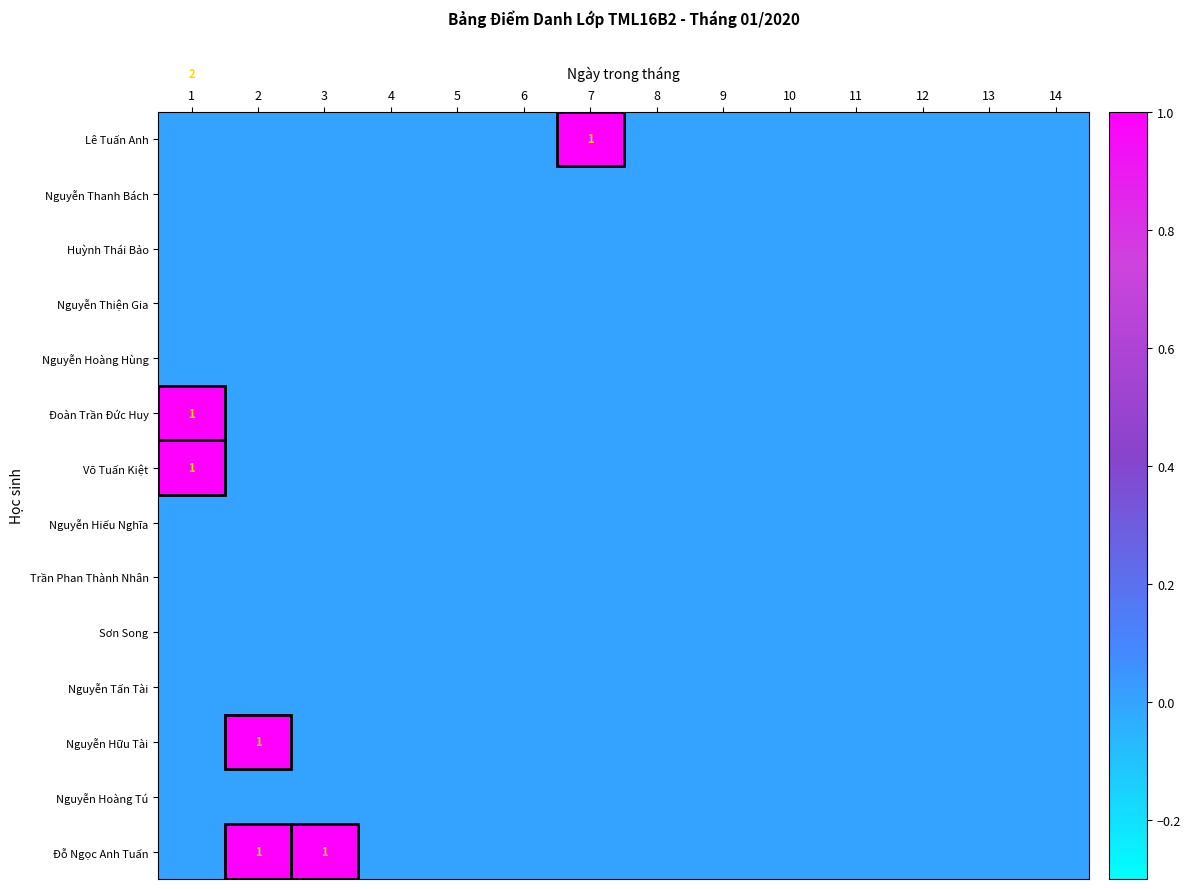

Which label corresponds to the largest value in the chart?

7